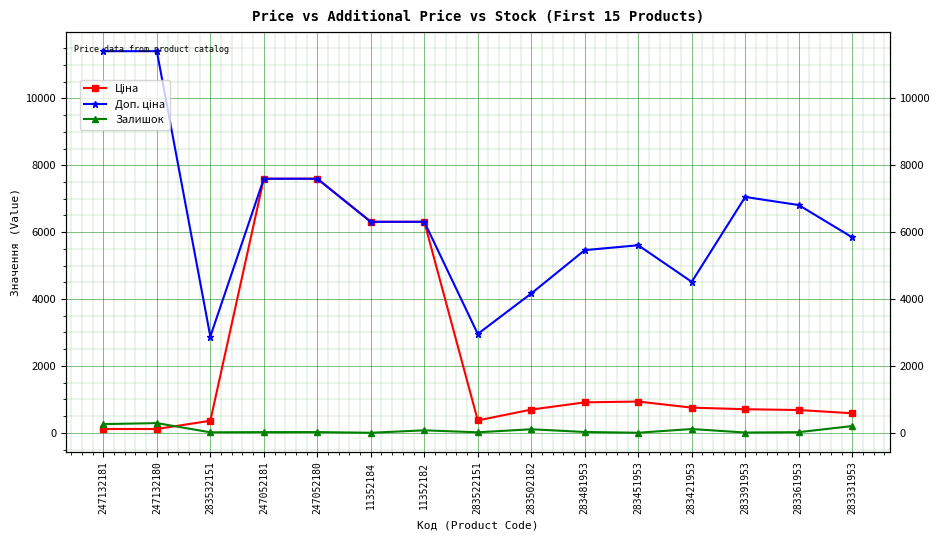

Rank the categories by Ціна value from lowest to highest.

247132181, 247132180, 283532151, 283522151, 283331953, 283361953, 283502182, 283391953, 283421953, 283481953, 283451953, 11352184, 11352182, 247052181, 247052180